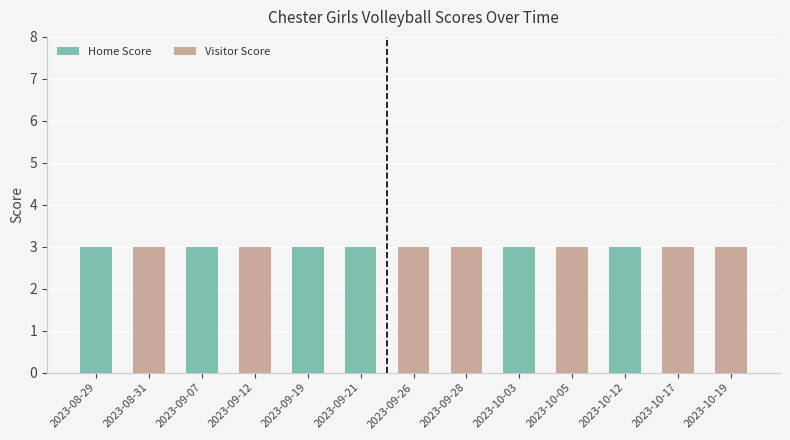

The Home Score series shows 2 at 2023-10-12. True or false?

False